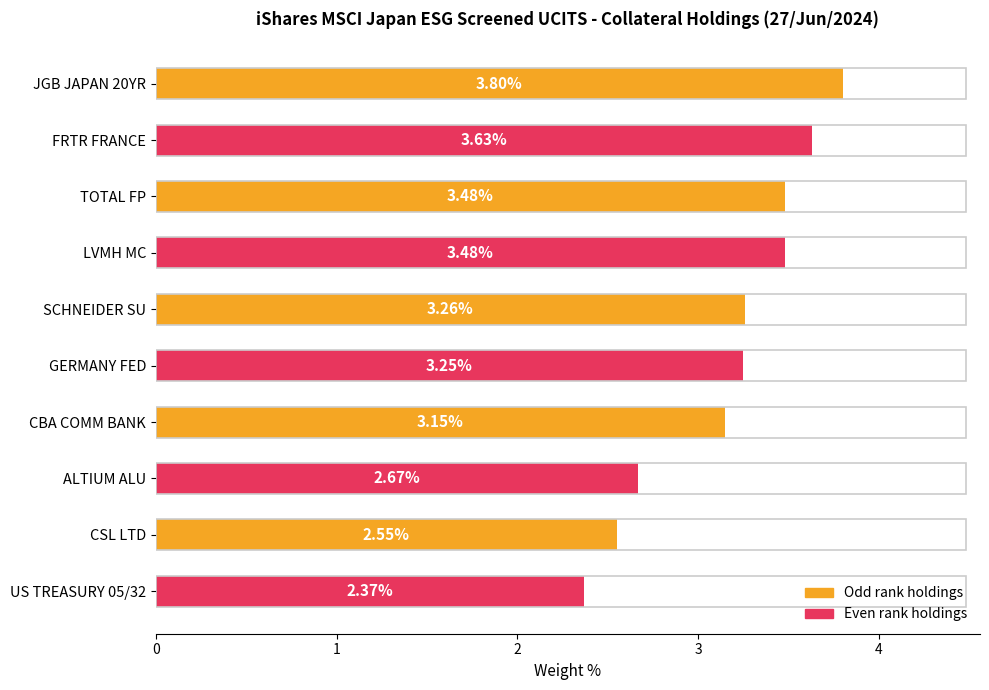

How many values are between 2 and 3?

3